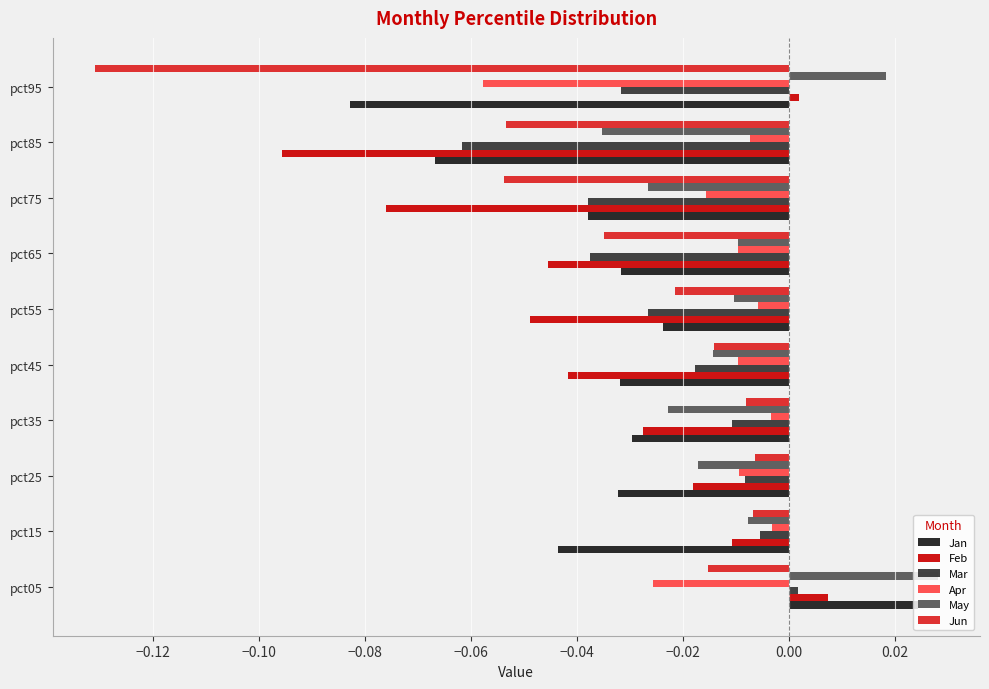

At which category is the sum across all series the highest?

pct05